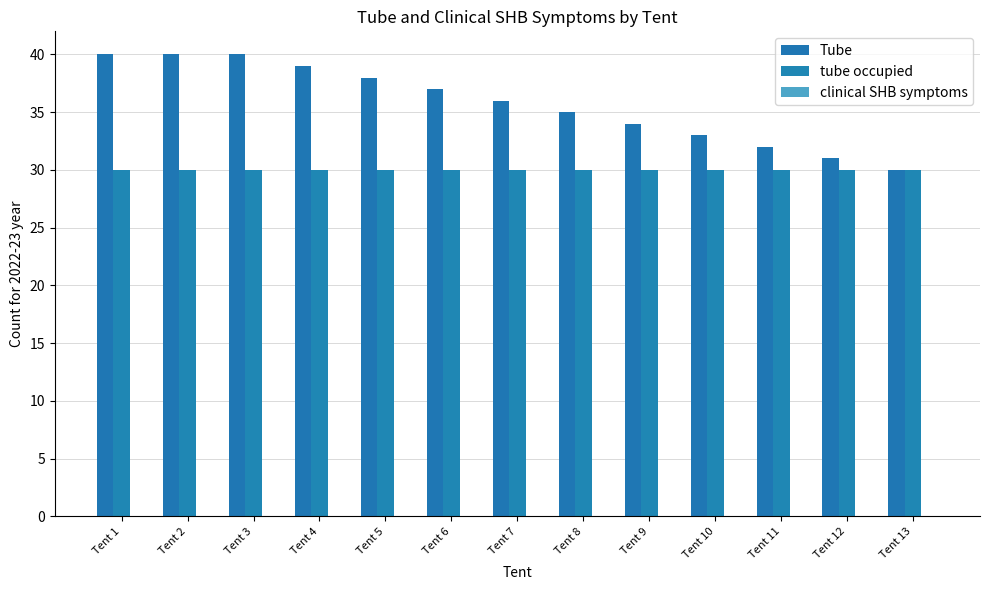

How many bars are there in each group?

2